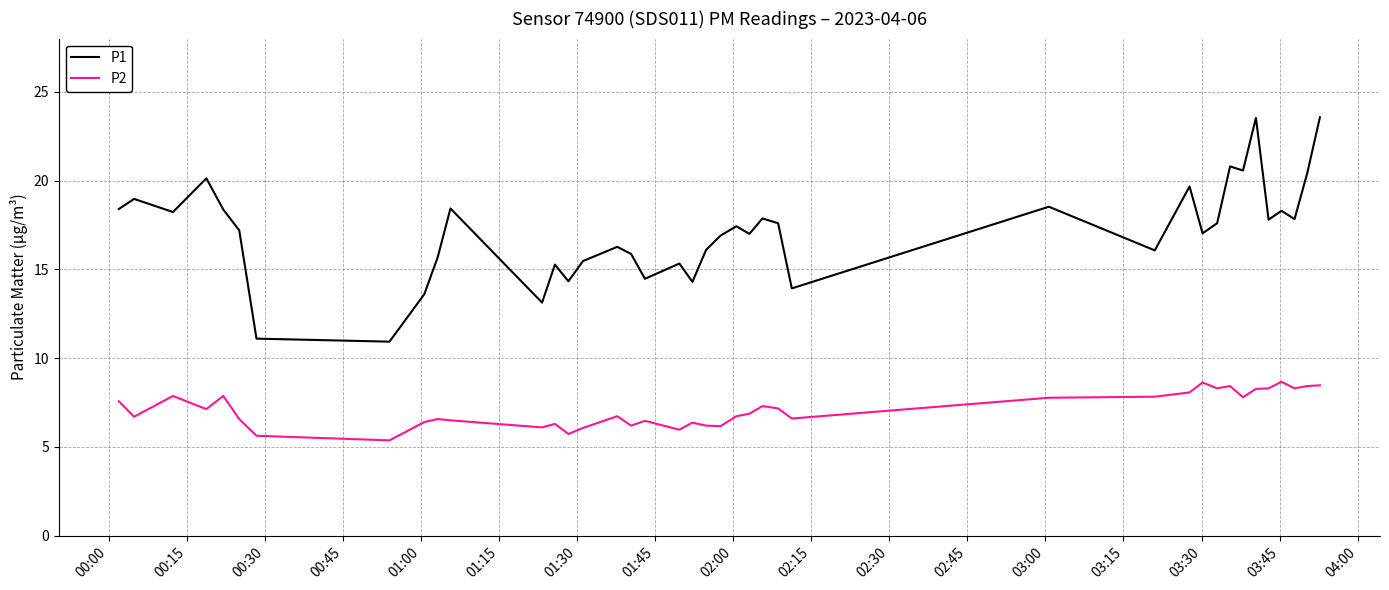

What is the maximum value shown in the chart?

23.6